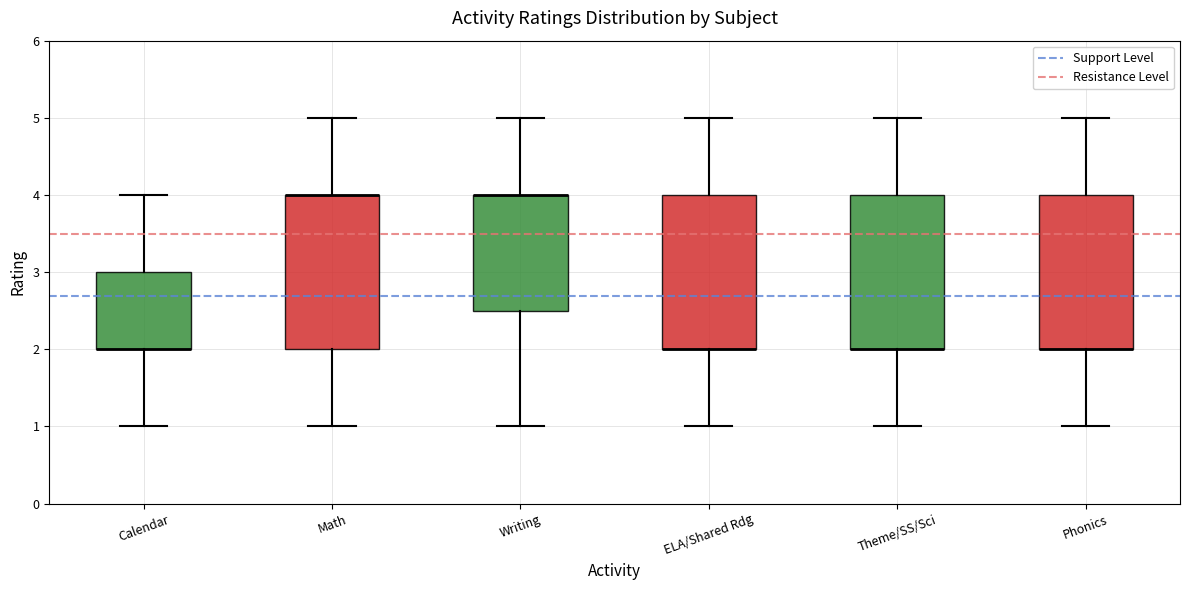

Reading left to right, read every box against the y-axis: the position of its median line, the range the box covers, and the ends of its whiskers. The values are not printed on the chart, so give them approximately, as read against the axis.

Calendar: median 2.0 (drawn on the box's lower edge), box 2.0 to 3.0, whiskers 1.0 to 4.0
Math: median 4.0 (drawn on the box's upper edge), box 2.0 to 4.0, whiskers 1.0 to 5.0
Writing: median 4.0 (drawn on the box's upper edge), box 2.5 to 4.0, whiskers 1.0 to 5.0
ELA/Shared Rdg: median 2.0 (drawn on the box's lower edge), box 2.0 to 4.0, whiskers 1.0 to 5.0
Theme/SS/Sci: median 2.0 (drawn on the box's lower edge), box 2.0 to 4.0, whiskers 1.0 to 5.0
Phonics: median 2.0 (drawn on the box's lower edge), box 2.0 to 4.0, whiskers 1.0 to 5.0